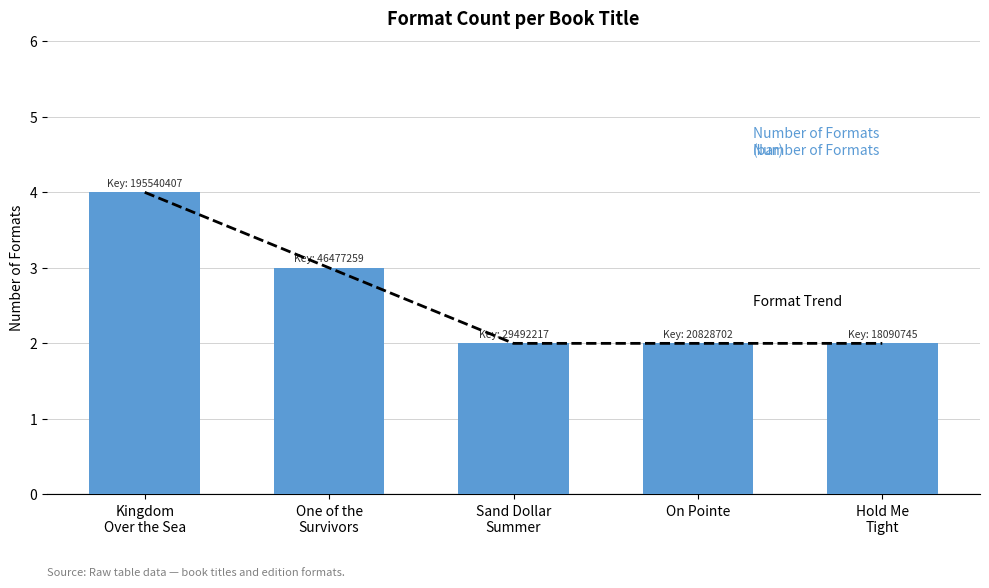

The Format Trend series shows 2 at Sand Dollar
Summer. True or false?

True